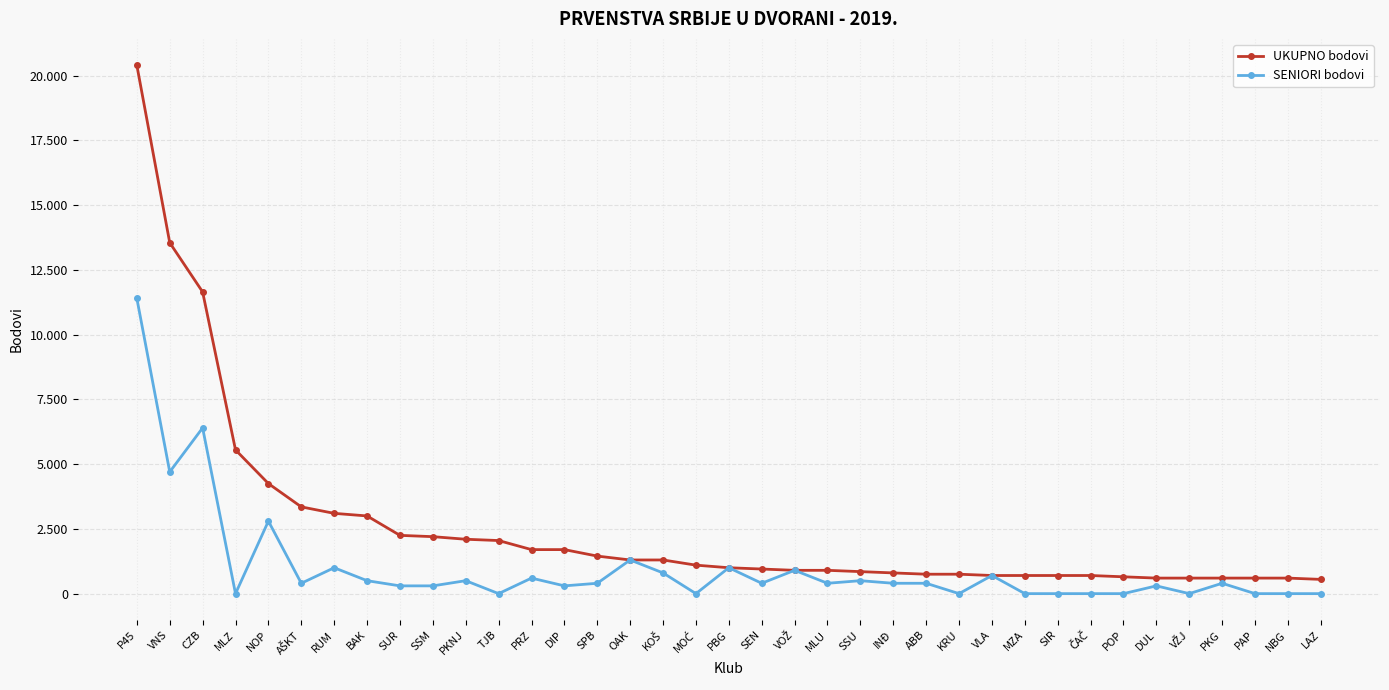

Rank the series by their maximum value, from highest to lowest.

UKUPNO bodovi, SENIORI bodovi